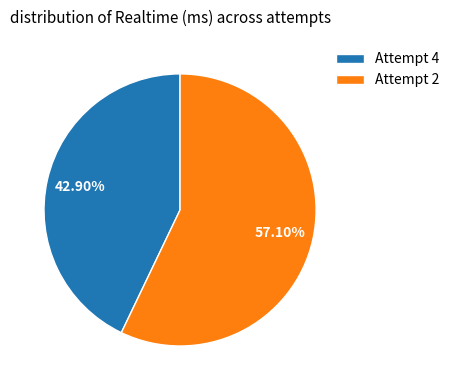

To the nearest percent, what is the combined percentage of Attempt 4 and Attempt 2?

100%